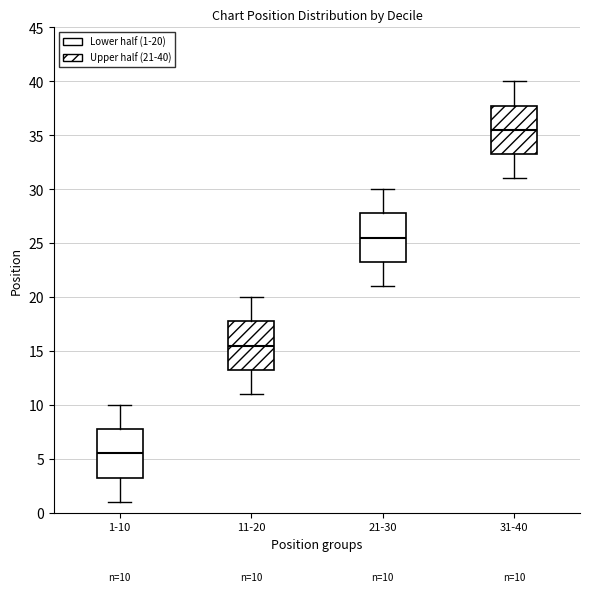

Which box's median line is the highest?

31-40